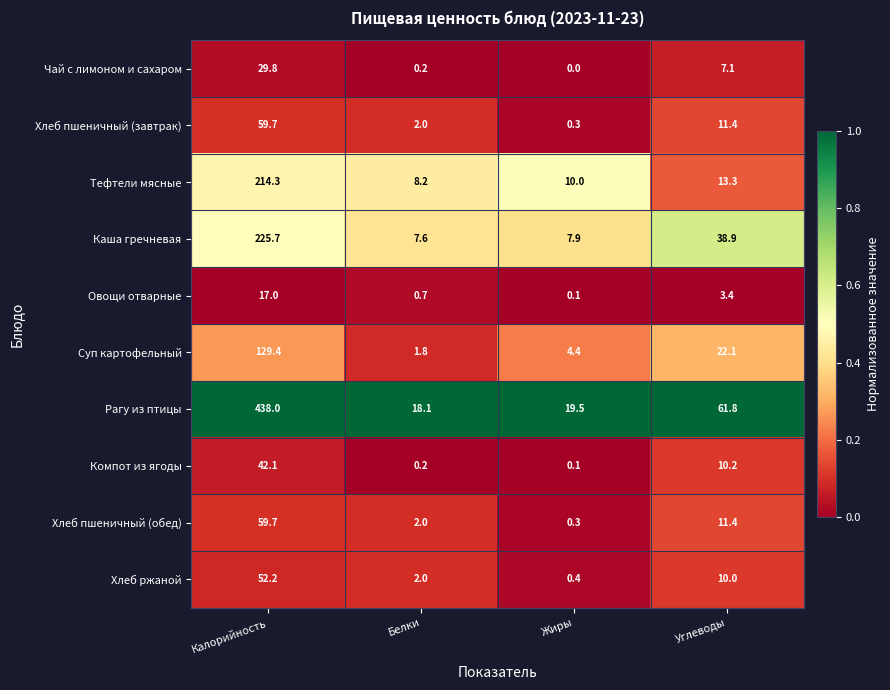

What is the difference between the second highest and second lowest values in the Каша гречневая series?

31.0